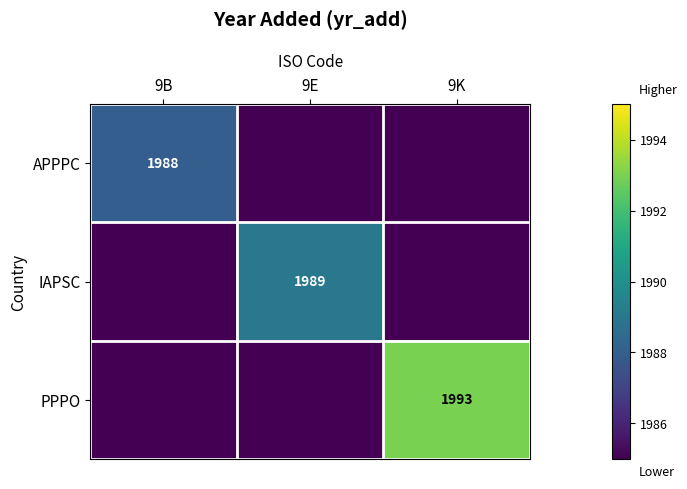

The APPPC series shows 2841 at 9B. True or false?

False